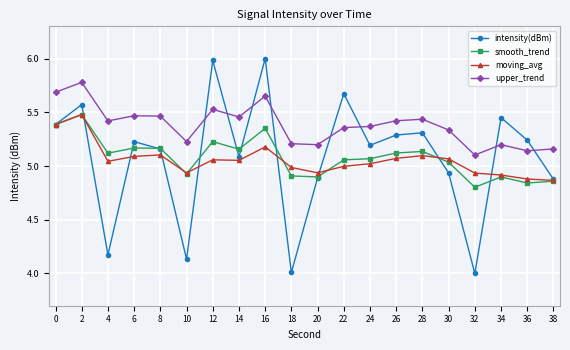

At which label does smooth_trend reach its minimum?

32